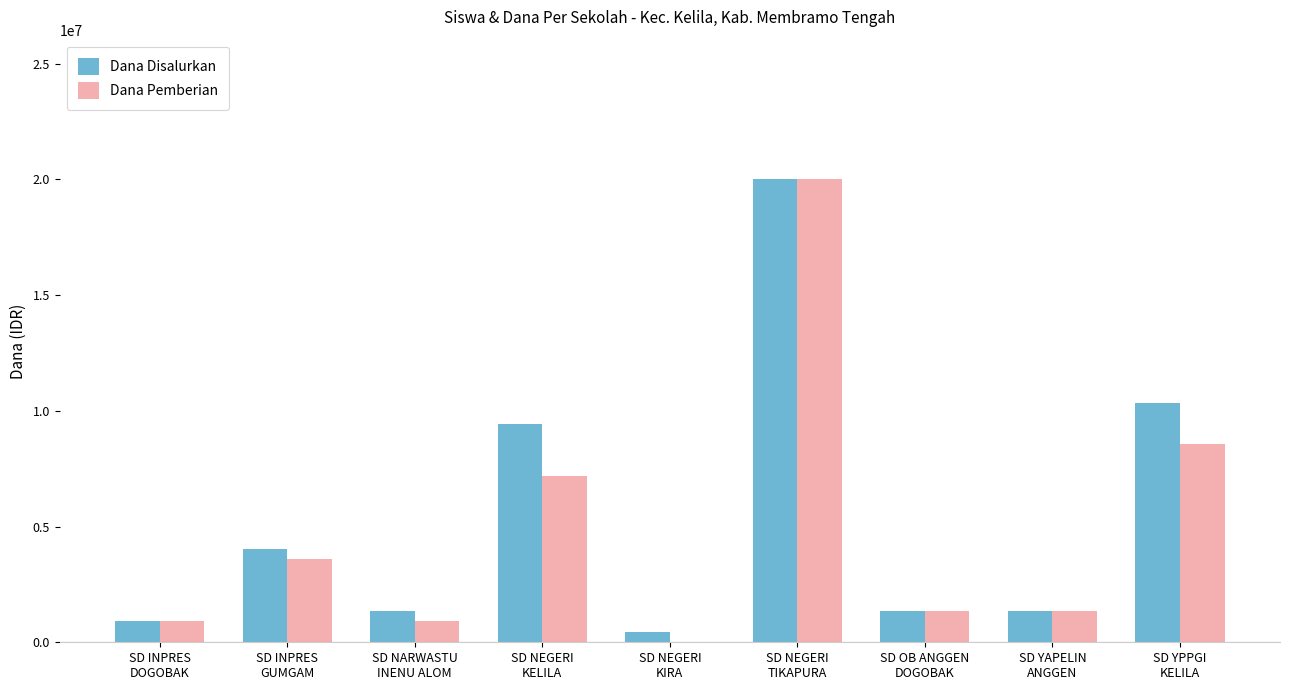

What is the sum of all Dana Pemberian values?

43875000